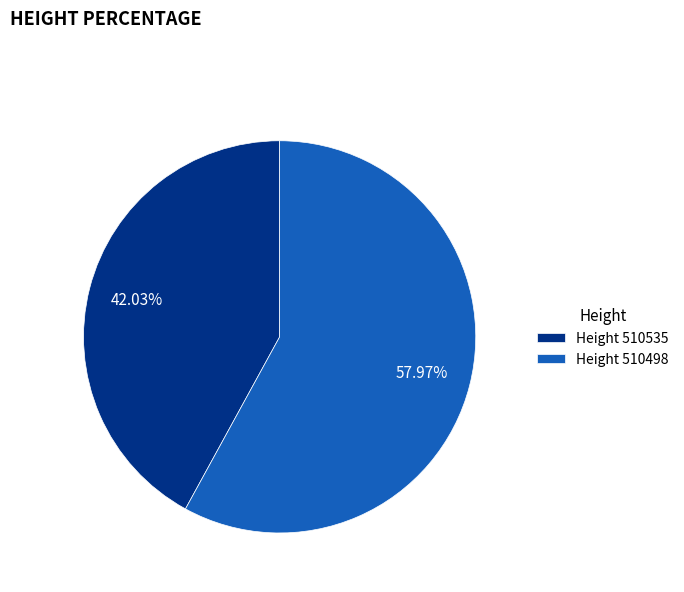

Count the number of slices in the pie.

2